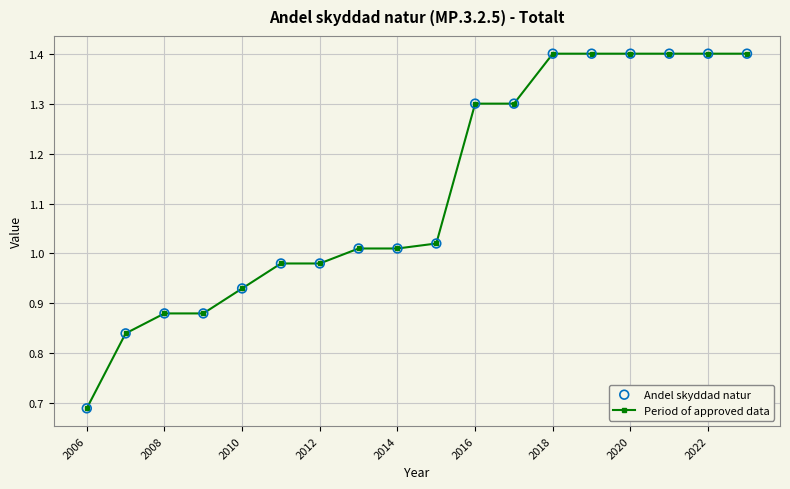

What is the value of the 18th point from the left?

1.4